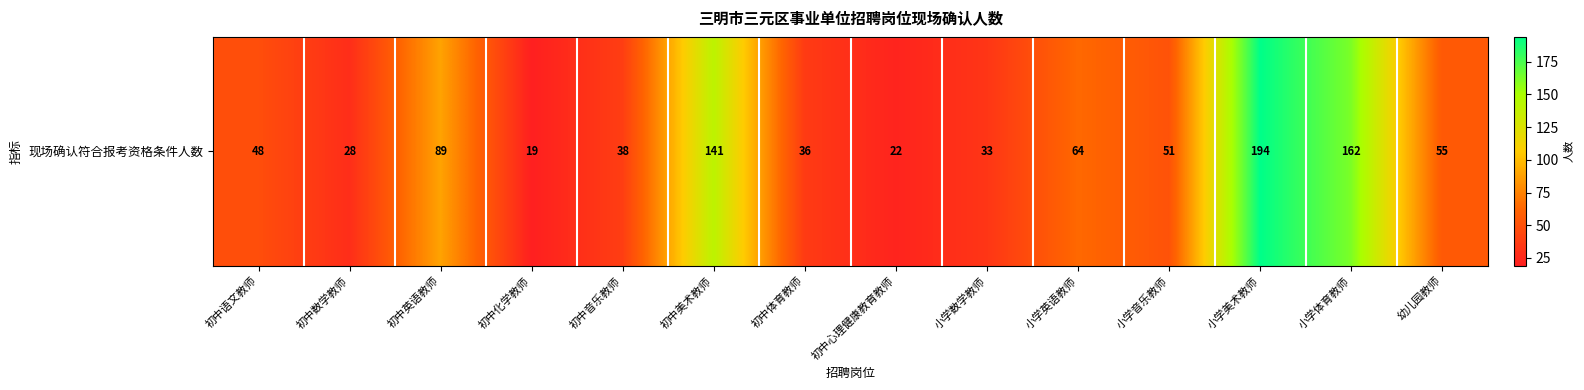

Reading left to right, transcribe all the data shown in this chart.

48	28	89	19	38	141	36	22	33	64	51	194	162	55